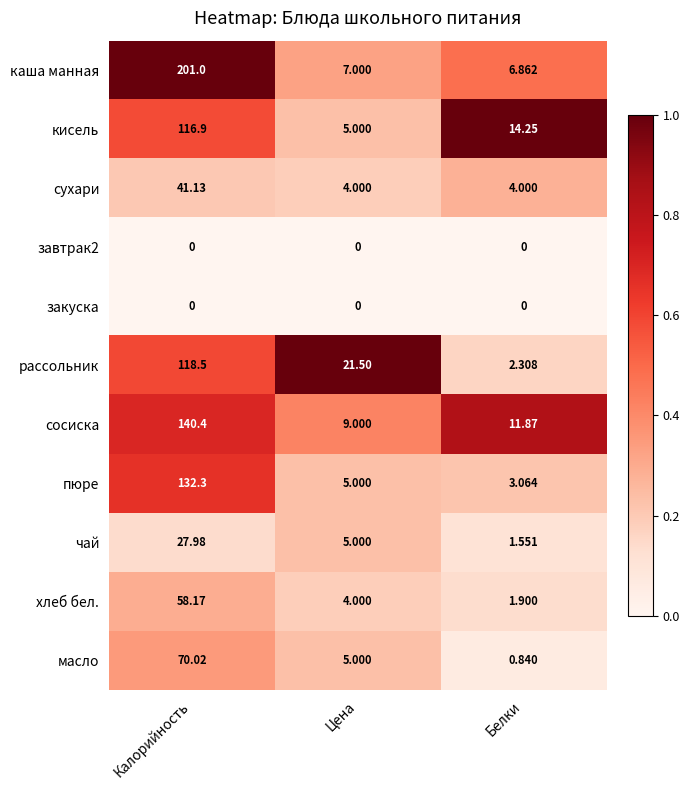

Rank the categories by сосиска value from lowest to highest.

Цена, Белки, Калорийность